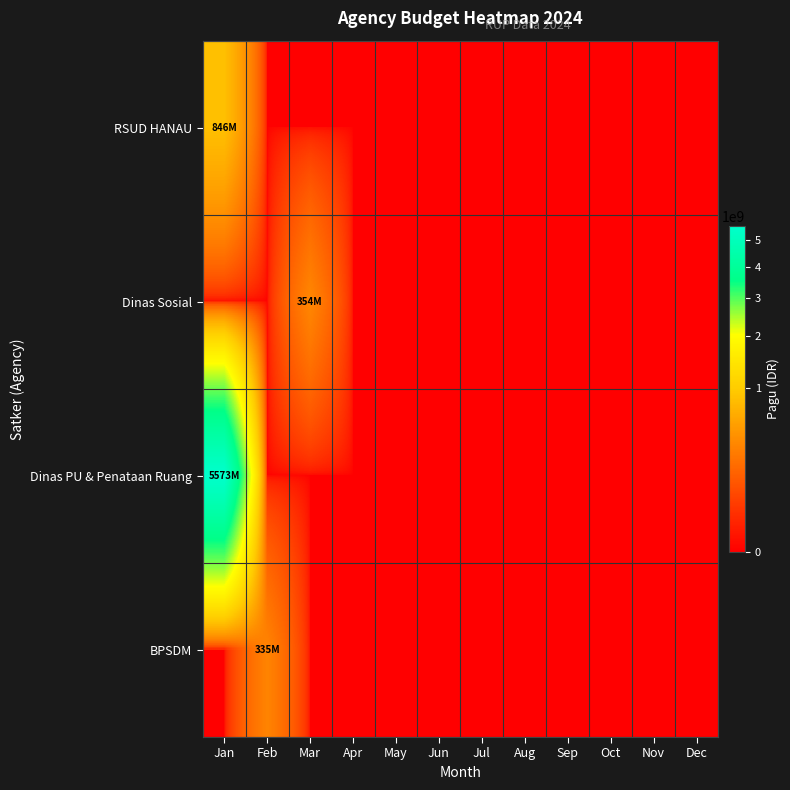

What is the total value across all series at Feb?

334644031